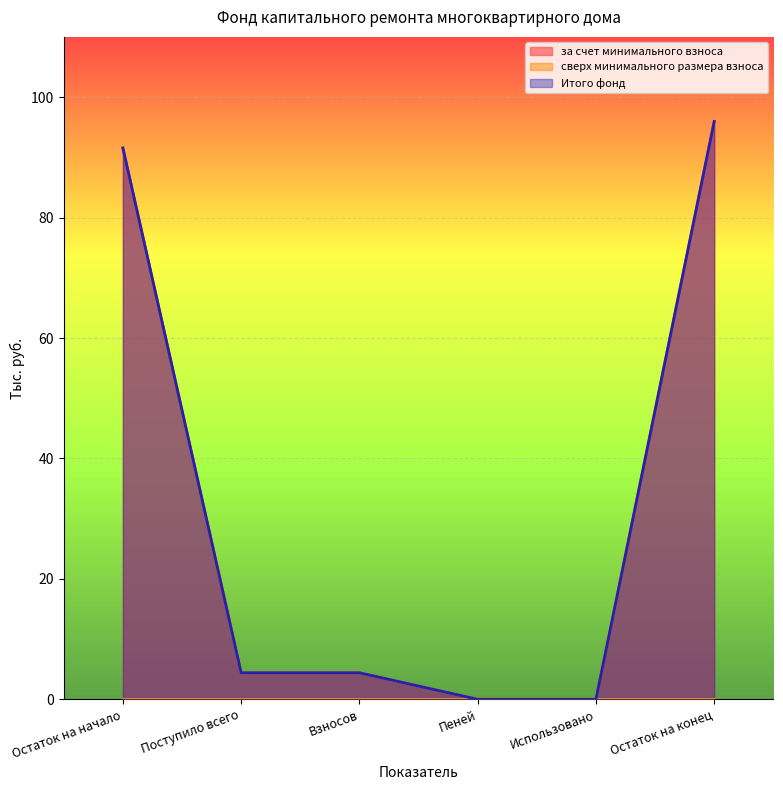

At which category does the chart reach its peak across all series?

Остаток на конец